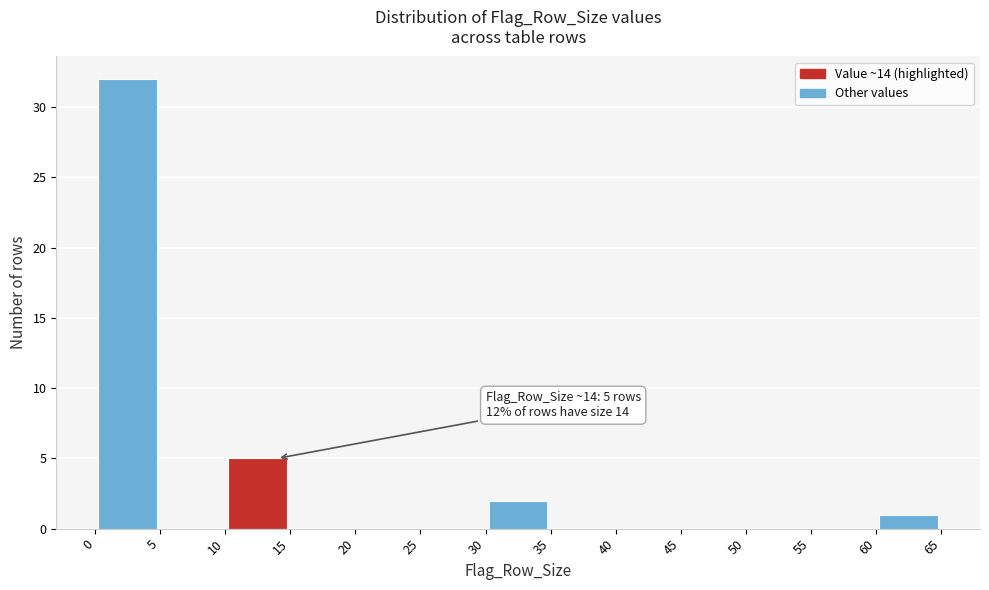

Over which range of the x-axis is the bar tallest?

0 to 5